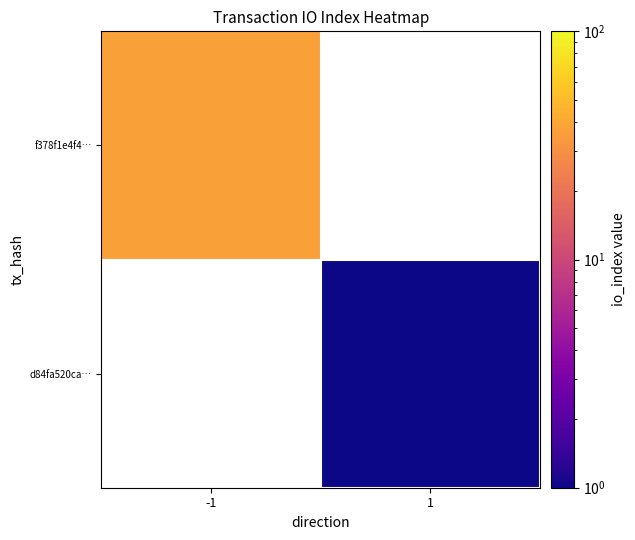

Where is f378f1e4f4… nearest to the value 37?

-1